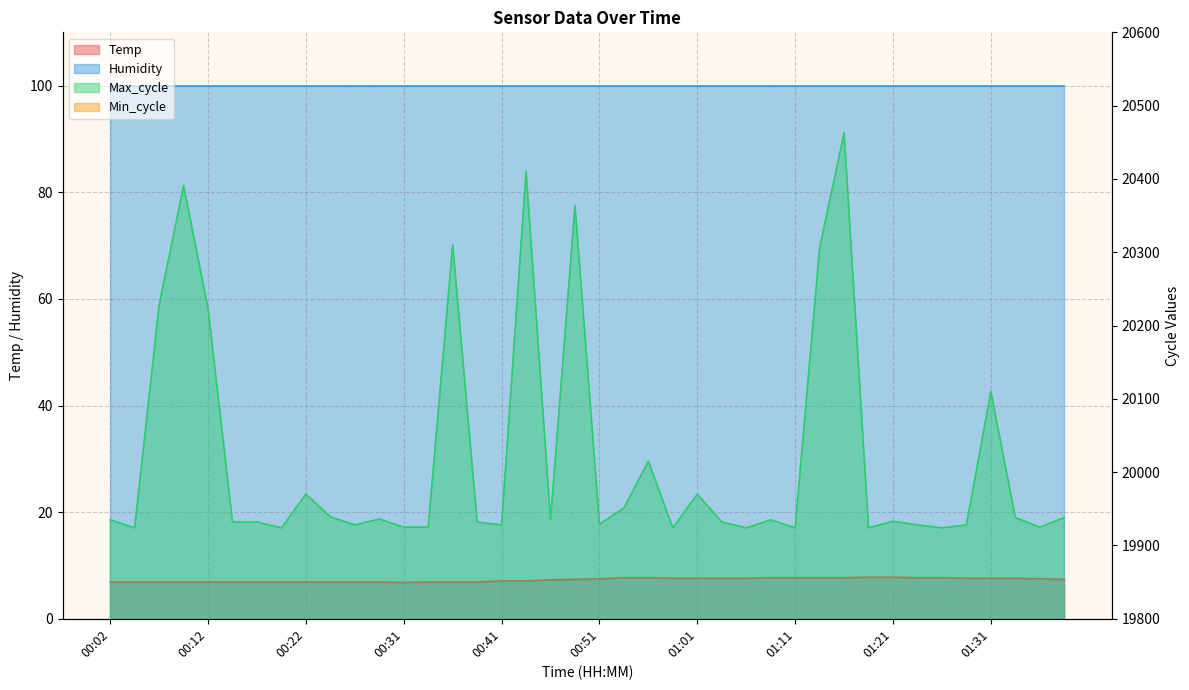

Does the chart have visible grid lines?

Yes